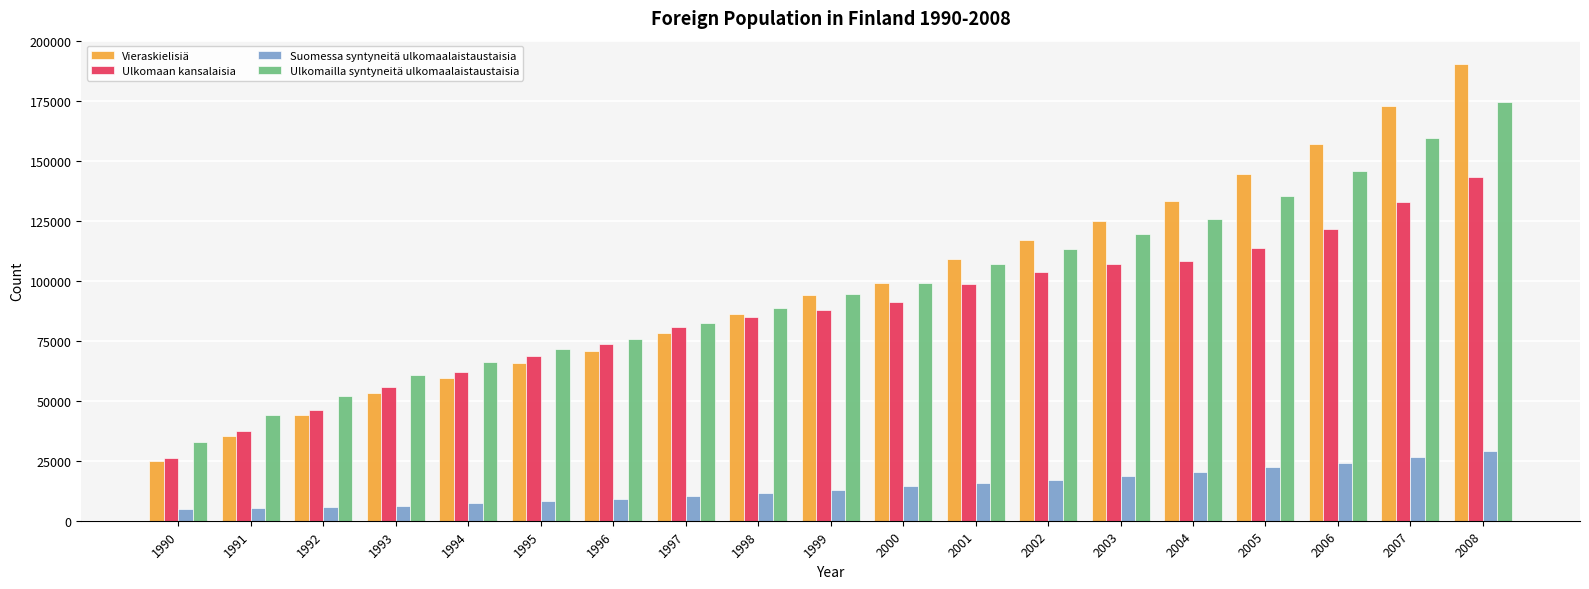

What is the value of the Ulkomailla syntyneitä ulkomaalaistaustaisia bar at the 4th from the left?

60819